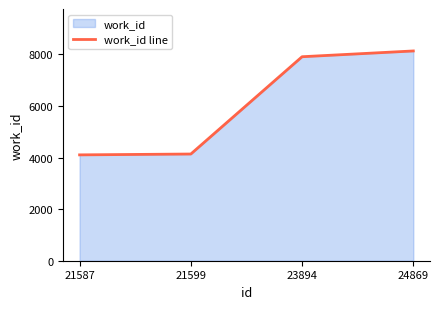

Rank the categories by value from lowest to highest.

21587, 21599, 23894, 24869